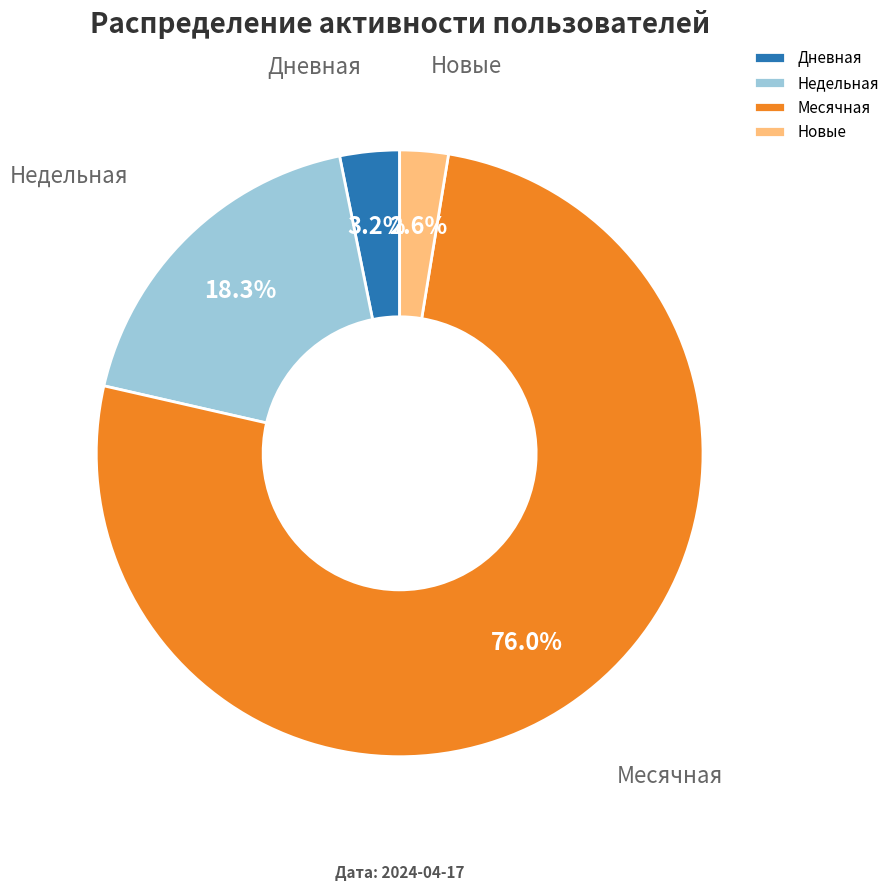

To the nearest percent, what portion does Новые represent?

3%